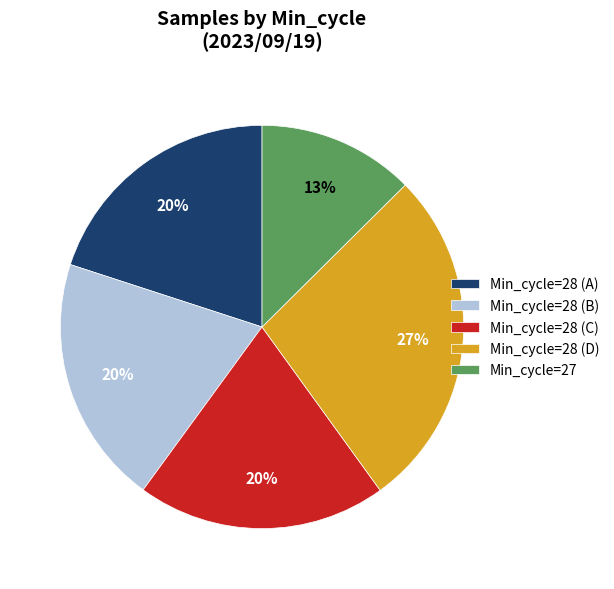

Is it true that Min_cycle=28 (D) is 27% of the pie?

True